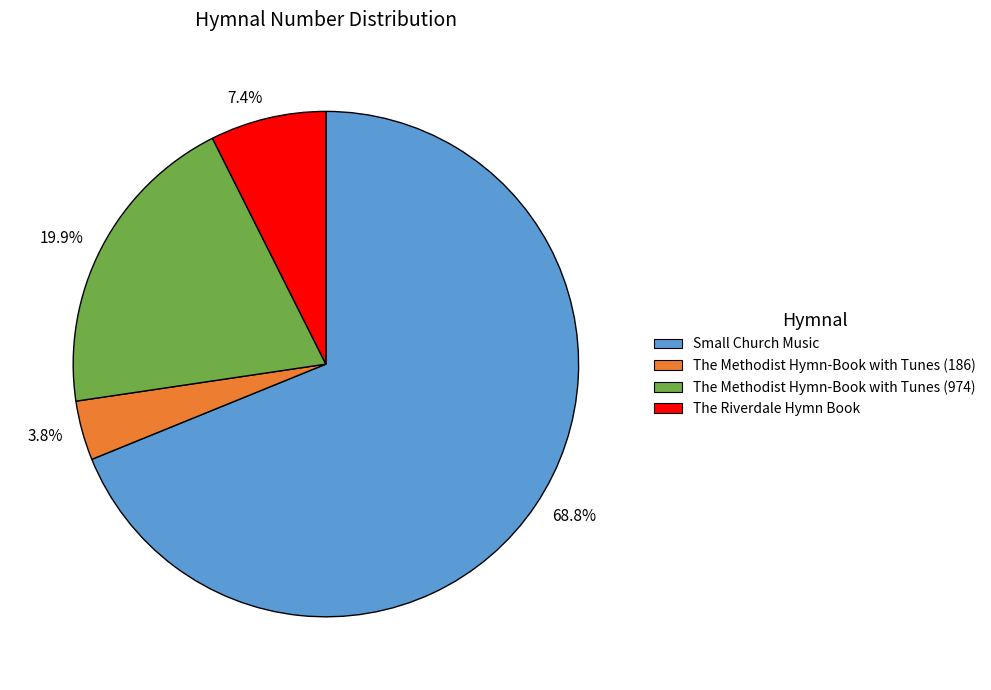

Rank the categories by value from lowest to highest.

The Methodist Hymn-Book with Tunes (186), The Riverdale Hymn Book, The Methodist Hymn-Book with Tunes (974), Small Church Music